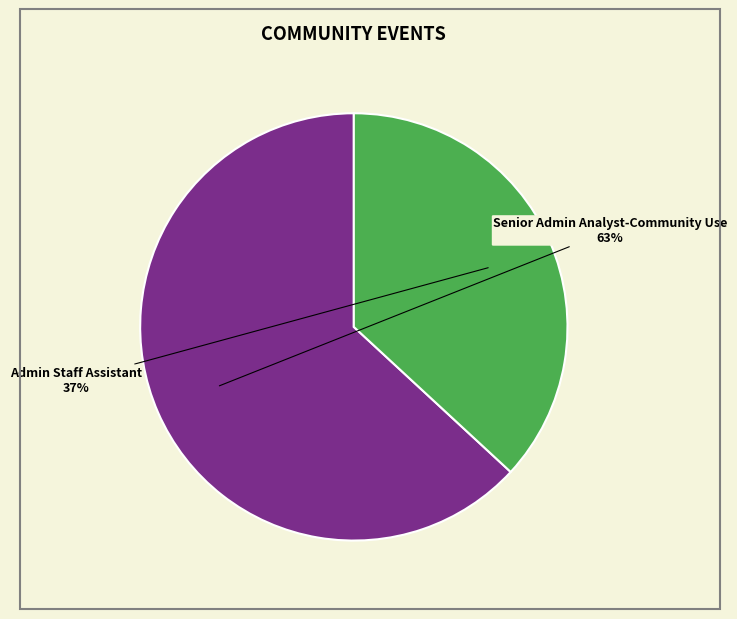

Is there a majority slice in this chart?

Yes